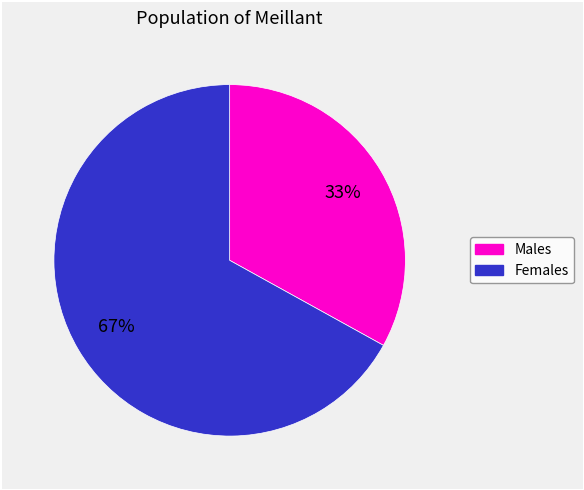

How many slices are in this pie chart?

2